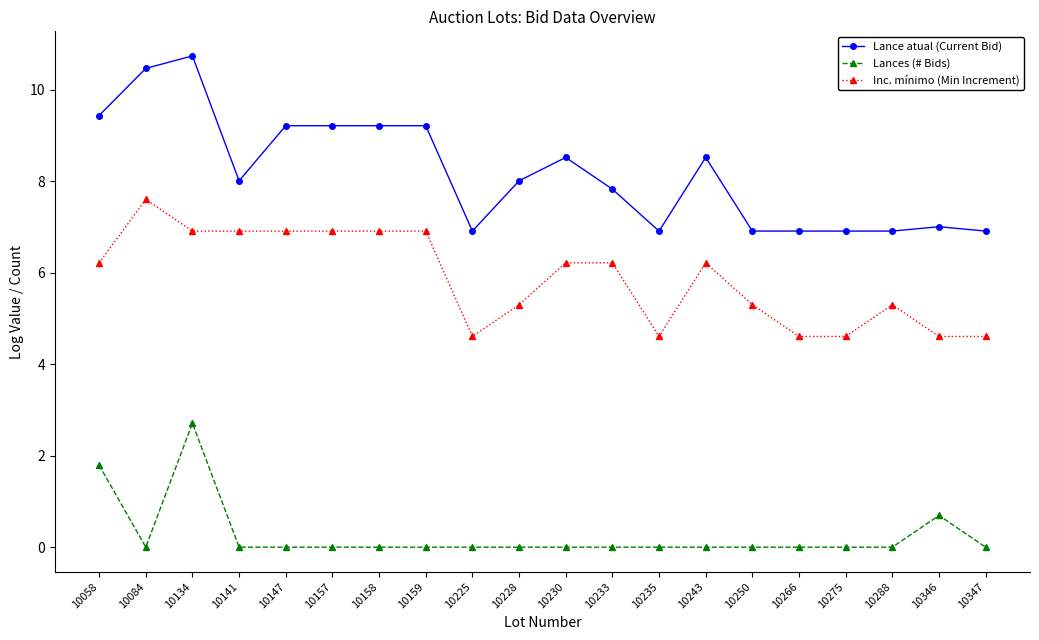

What is the maximum value shown in the chart?

10.7